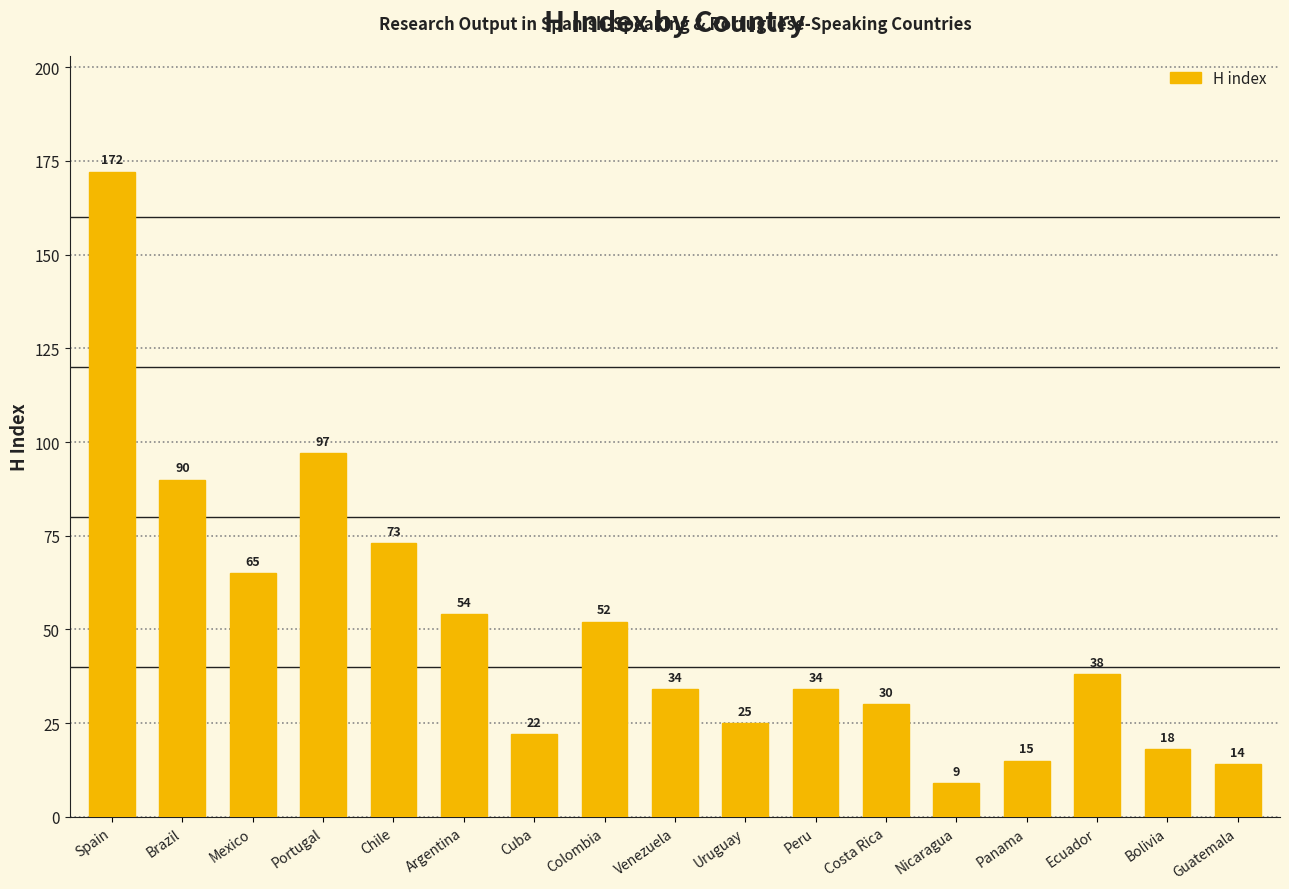

True or false: the data shows 5 at Bolivia.

False